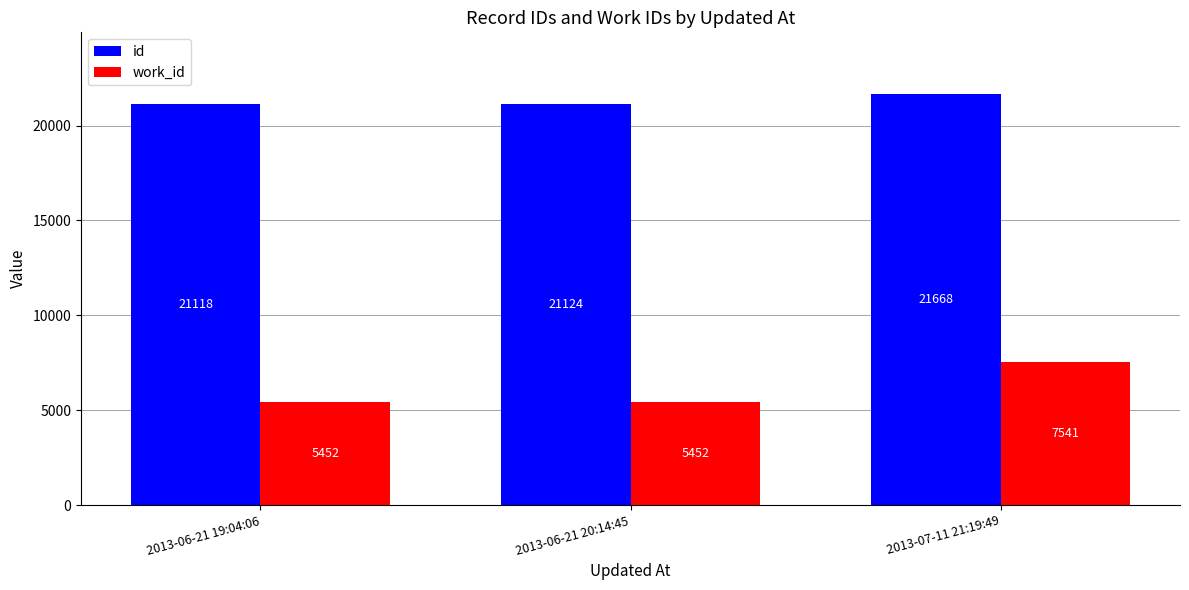

What is the average value of the id series?

21303